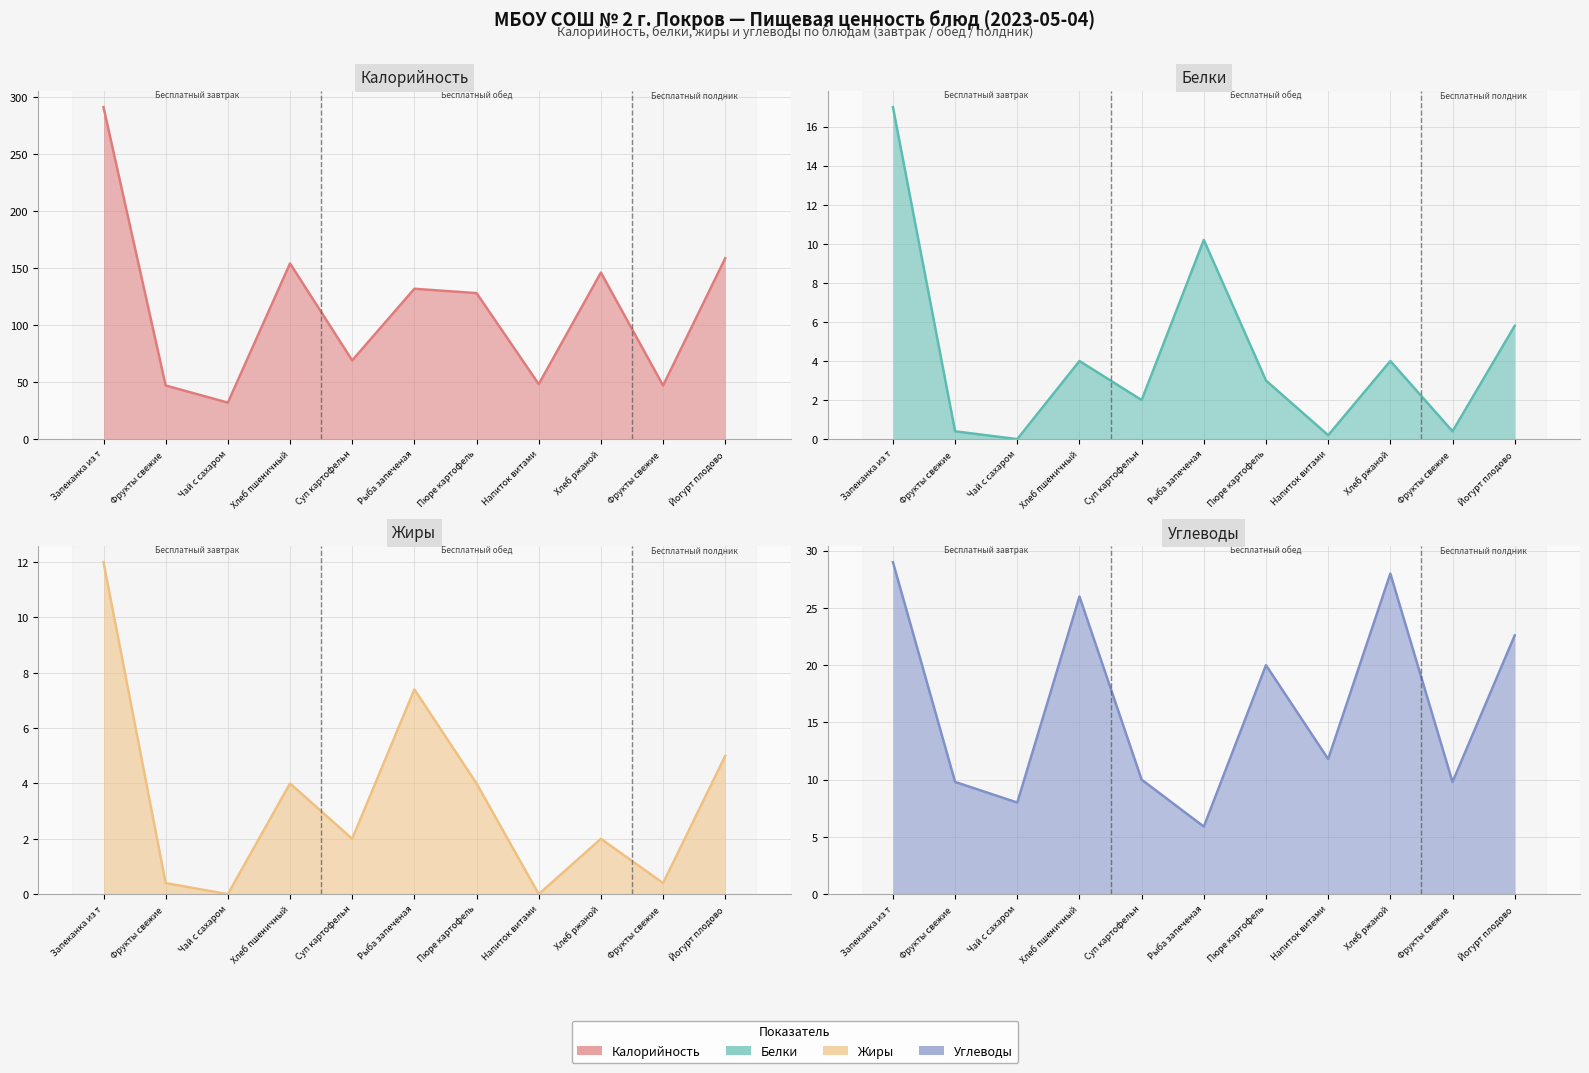

Is the value of Углеводы at Рыба запеченая greater than the value of Жиры at Пюре картофель?

Yes